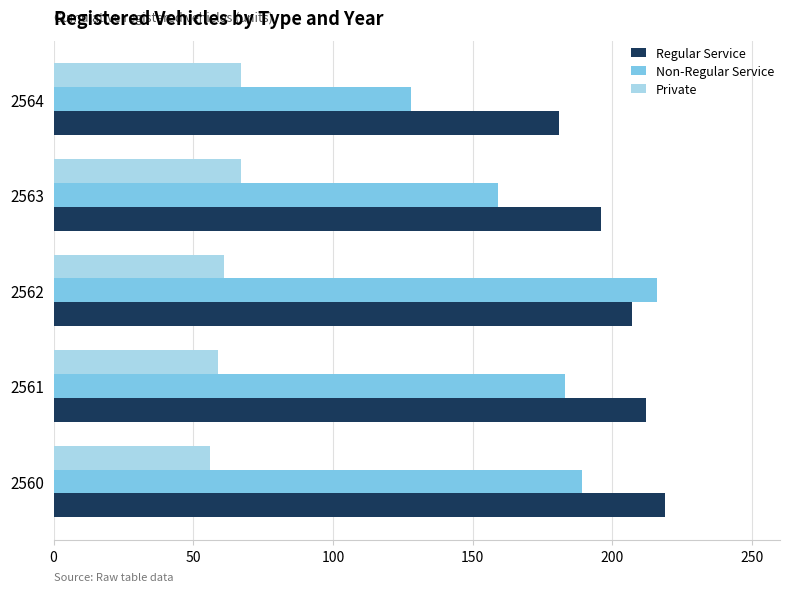

Which series has the largest range (max minus min)?

Non-Regular Service